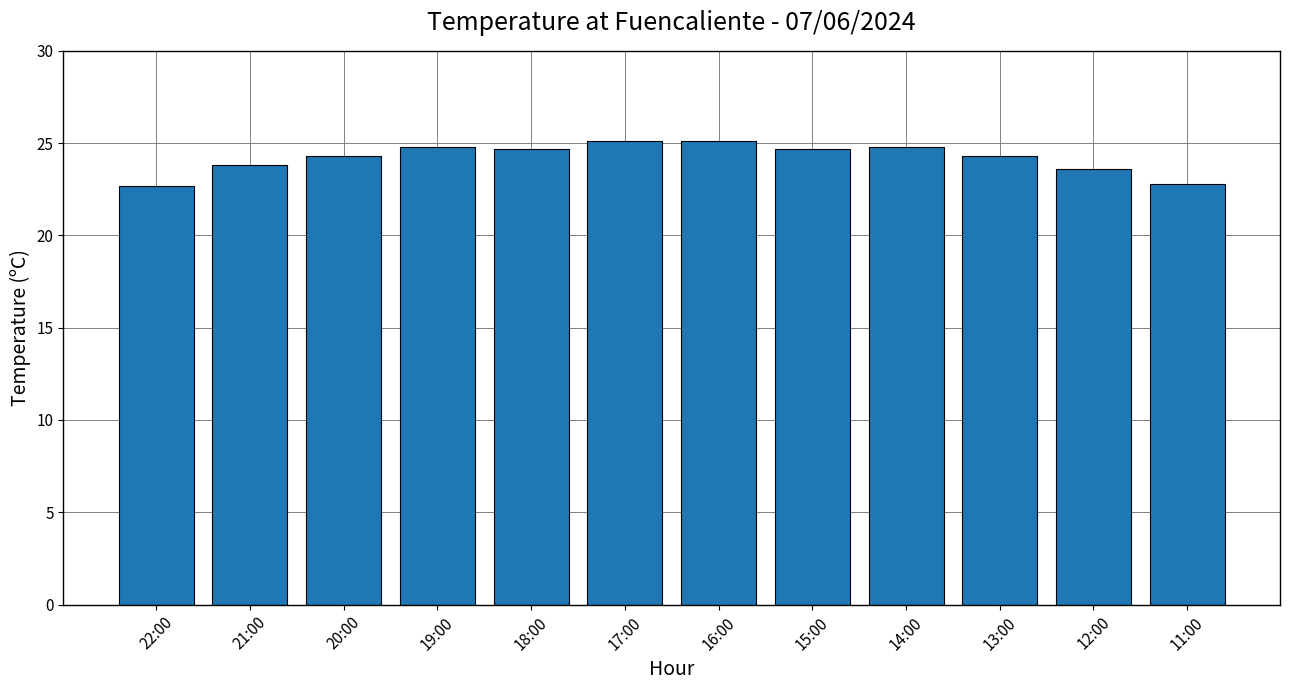

What is the difference between the values at 13:00 and 19:00?

0.5